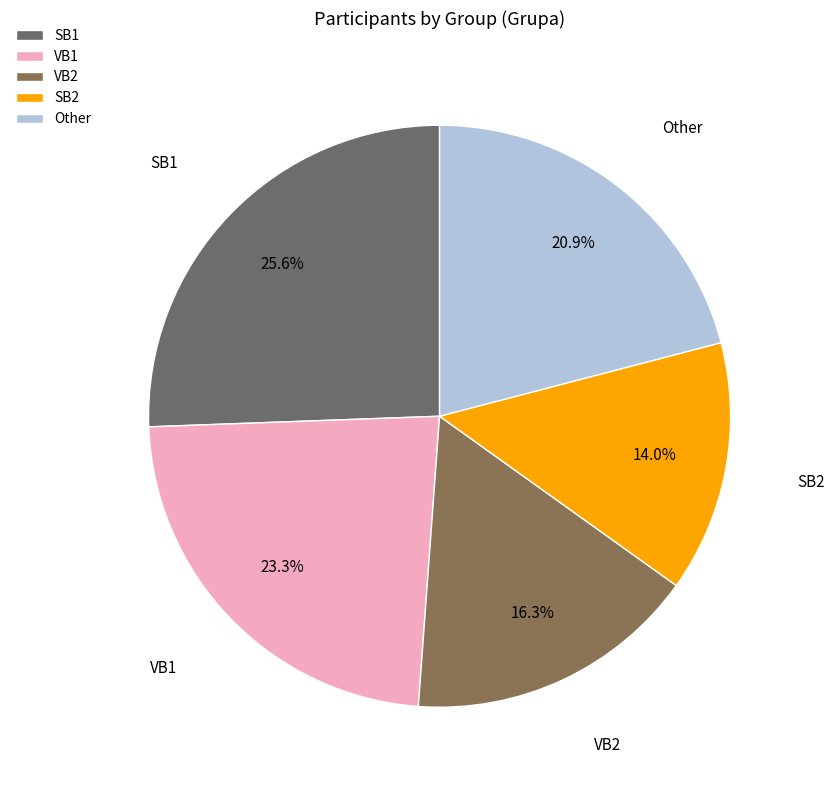

How many segments does this pie chart have?

5